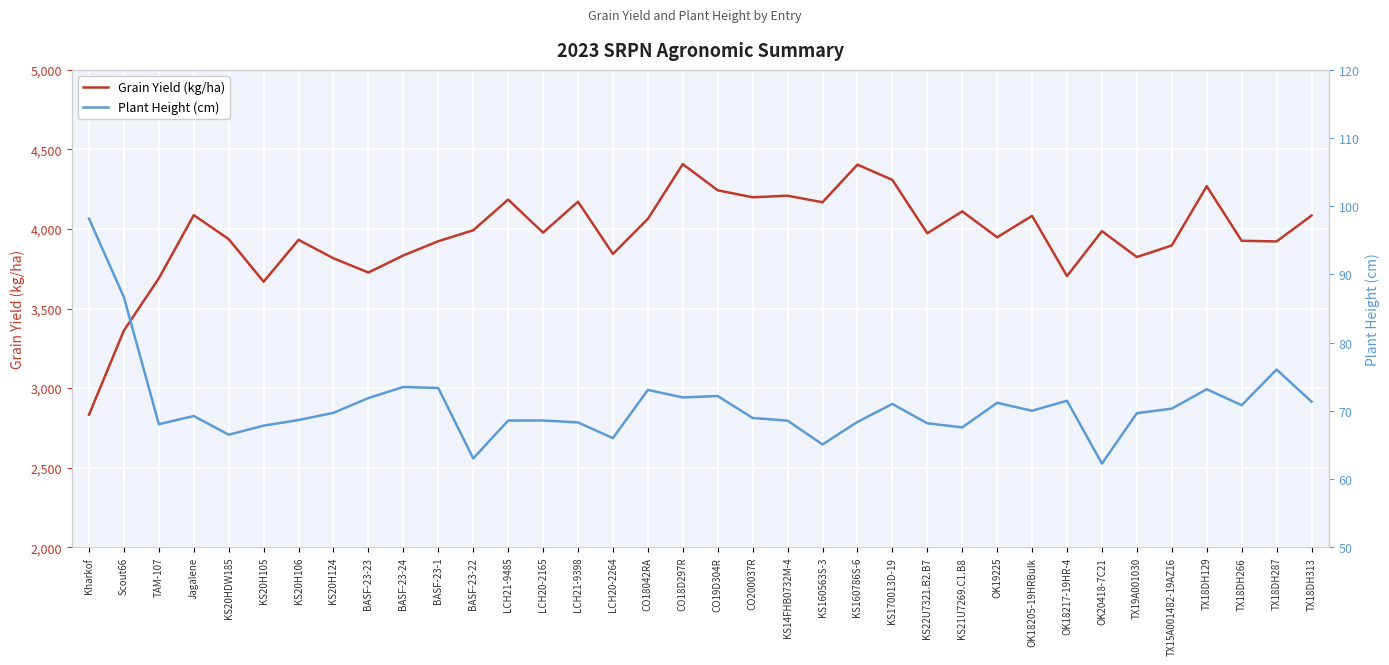

What is the value of the Plant Height (cm) point at the 29th from the left?

71.5